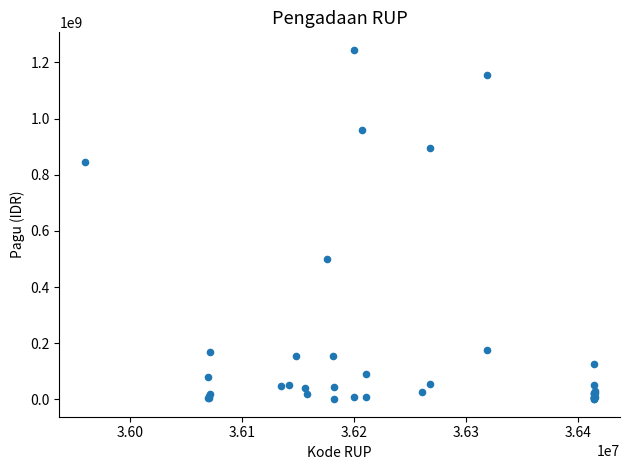

What Y value in the scatter plot is closest to 622840000?

499932000